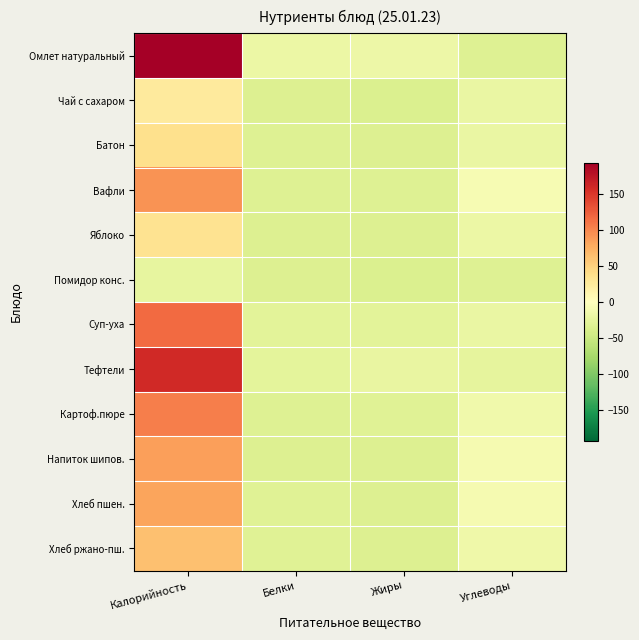

Reading left to right, what are all the values shown in this chart?

Омлет натуральный: Калорийность=193.2	Белки=-19.0	Жиры=-17.9	Углеводы=-32.5
Чай с сахаром: Калорийность=24.7	Белки=-34.7	Жиры=-34.8	Углеводы=-20.3
Батон: Калорийность=36.5	Белки=-32.5	Жиры=-34.6	Углеводы=-20.2
Вафли: Калорийность=93.2	Белки=-32.8	Жиры=-33.2	Углеводы=-8.6
Яблоко: Калорийность=33.7	Белки=-34.3	Жиры=-34.4	Углеводы=-19.5
Помидор конс.: Калорийность=-23.4	Белки=-34.3	Жиры=-34.8	Углеводы=-32.8
Суп-уха: Калорийность=116.8	Белки=-27.8	Жиры=-27.8	Углеводы=-20.2
Тефтели: Калорийность=159.0	Белки=-26.5	Жиры=-21.6	Углеводы=-24.8
Картоф.пюре: Калорийность=105.4	Белки=-31.7	Жиры=-30.2	Углеводы=-13.8
Напиток шипов.: Калорийность=86.0	Белки=-34.2	Жиры=-34.6	Углеводы=-9.1
Хлеб пшен.: Калорийность=82.3	Белки=-31.1	Жиры=-34.5	Углеводы=-10.3
Хлеб ржано-пш.: Калорийность=62.9	Белки=-31.6	Жиры=-34.3	Углеводы=-15.1